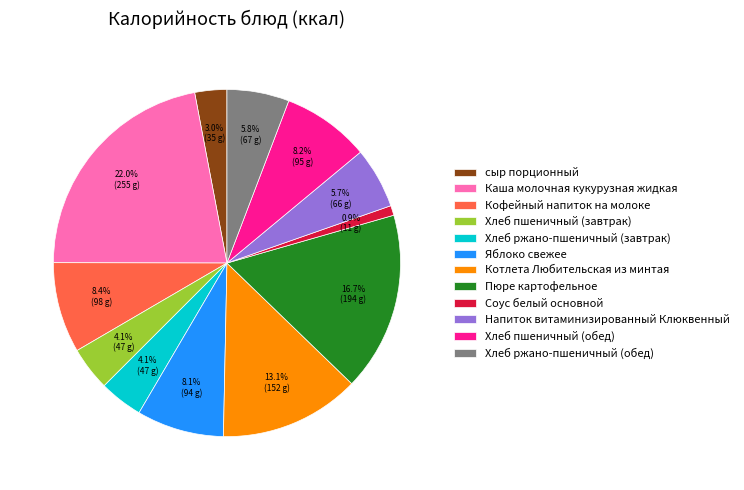

True or false: Хлеб ржано-пшеничный (обед) accounts for 19% of the total.

False